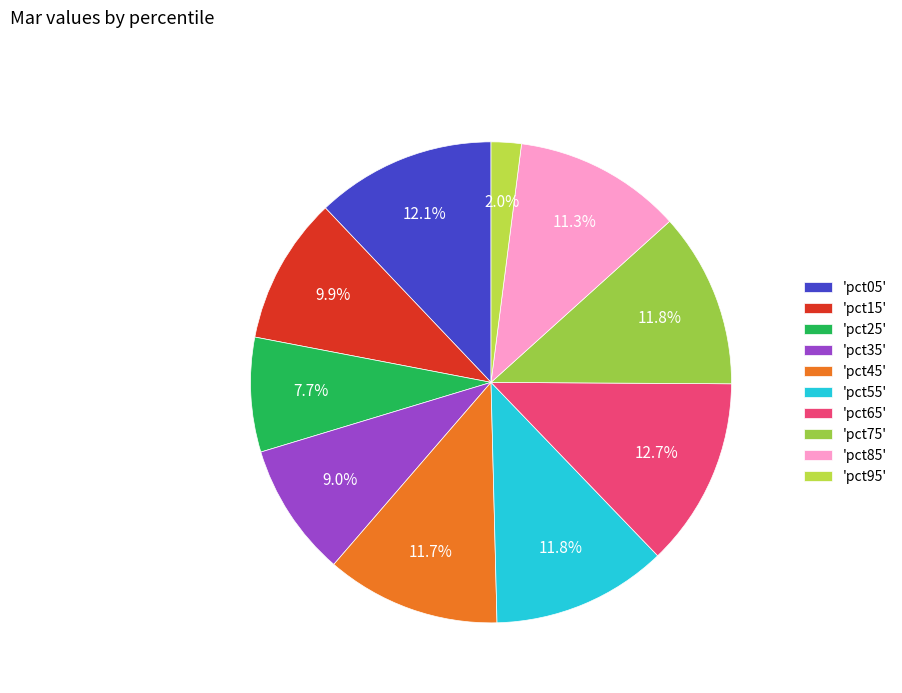

Is there any slice that represents more than half of the pie?

No